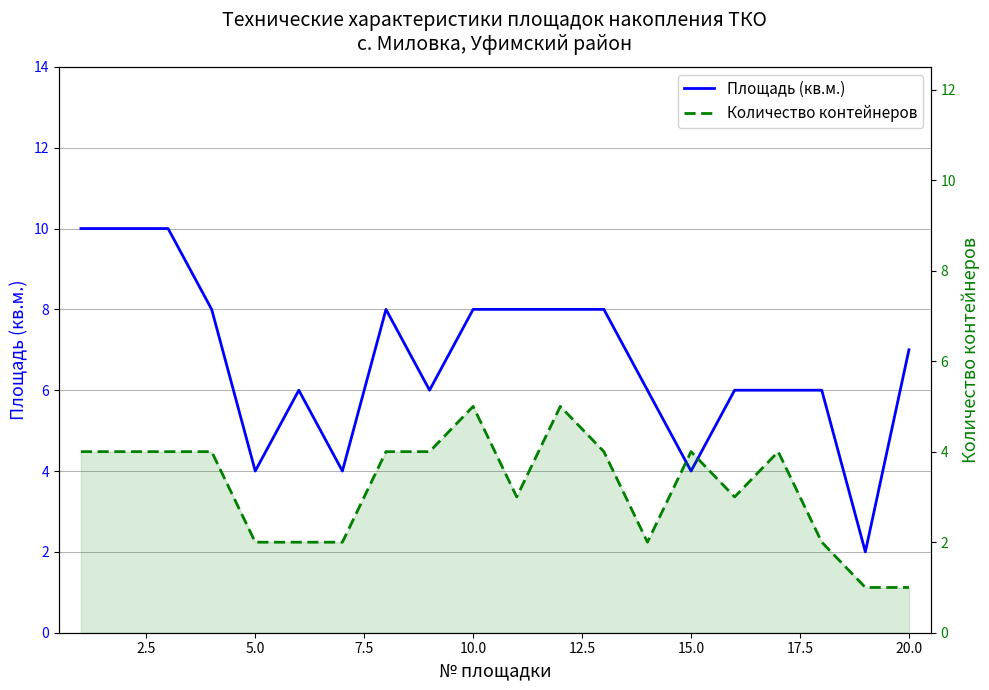

Read the Количество контейнеров value at 20.0.

1